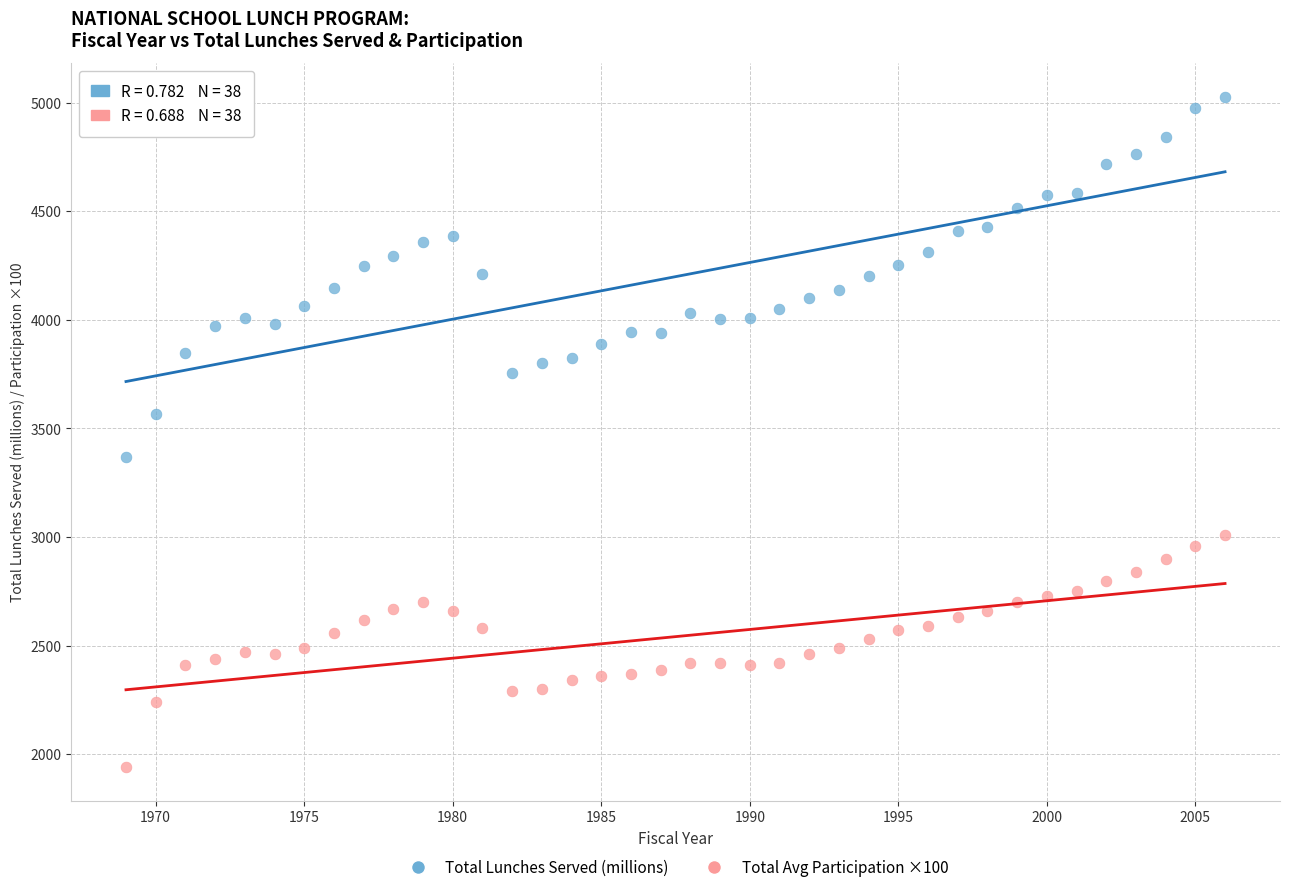

Across all data points, what is the range of X values (max minus min)?

37.0